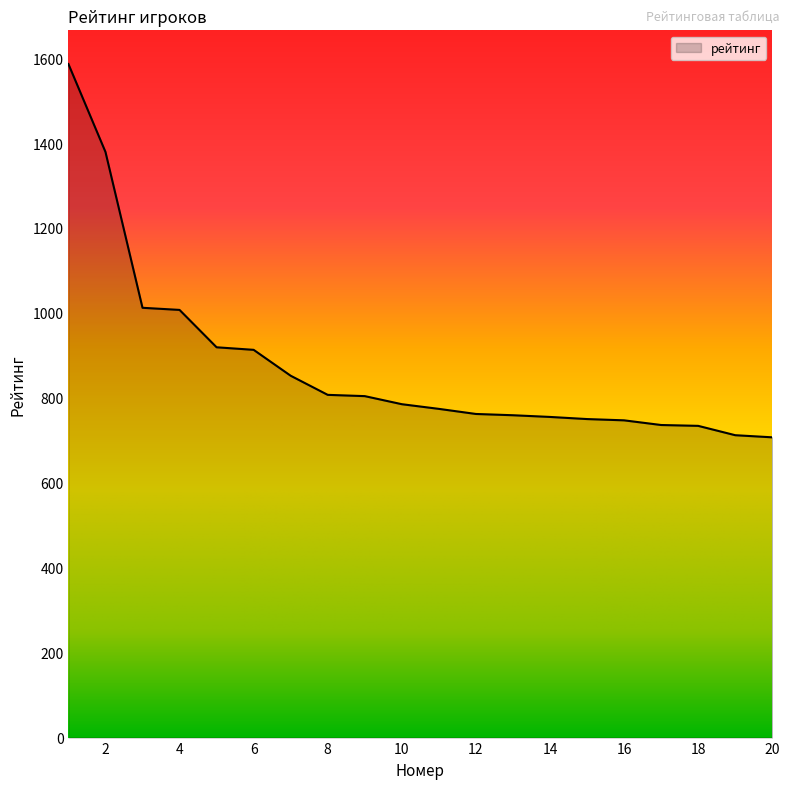

What is the greatest value displayed?

1586